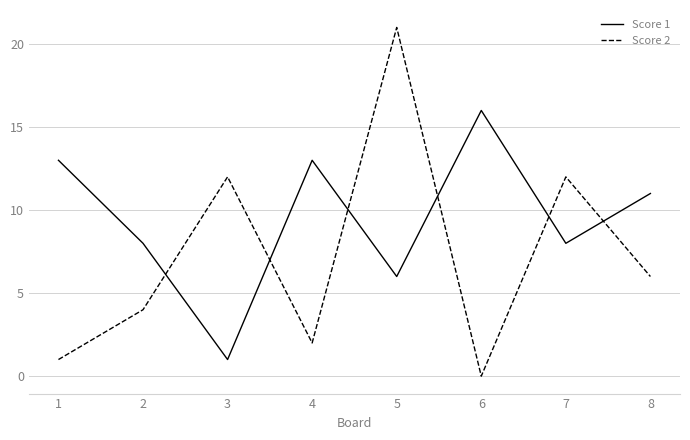

What is the lowest value of the Score 1 series?

1